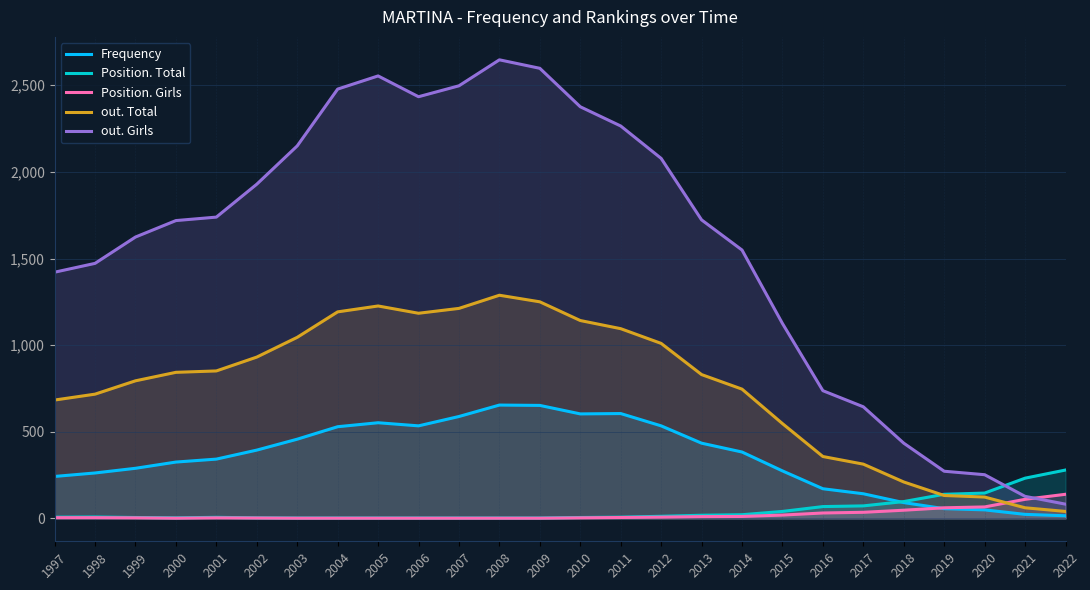

What is the sum of the Position. Total values at 2001 and 2014?

27